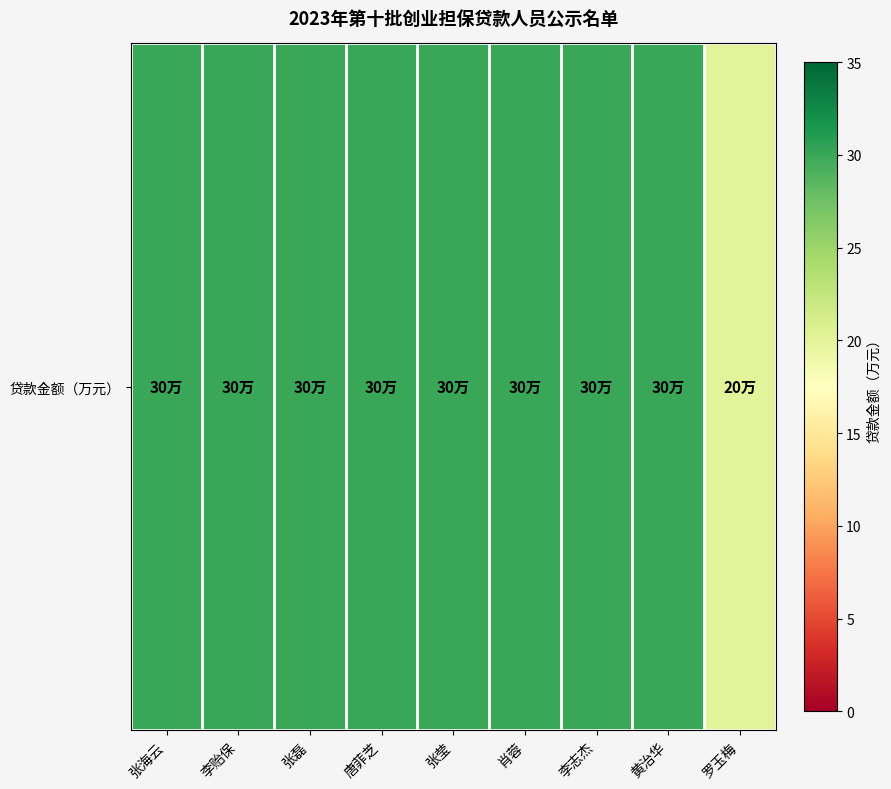

What is the approximate value at 唐菲芝, to the nearest 10?

30